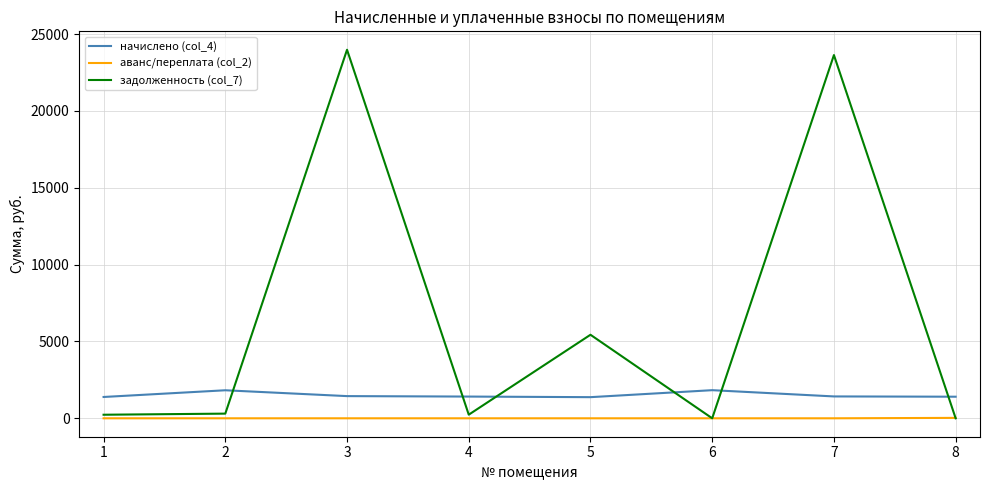

Which series has the largest total across all categories?

задолженность (col_7)